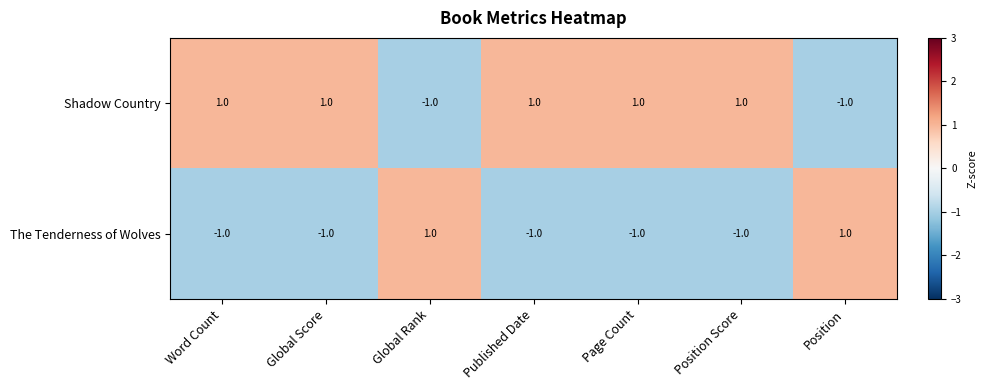

At how many categories does at least one series exceed 0?

7